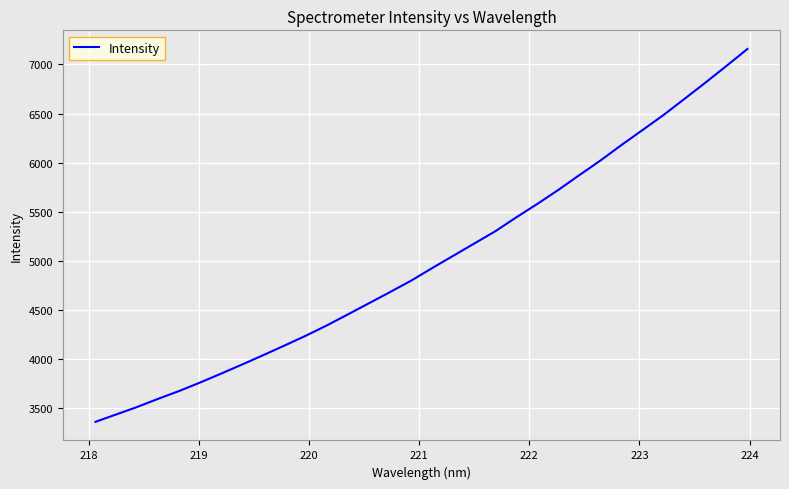

What is the difference between the maximum and minimum values?

3796.2